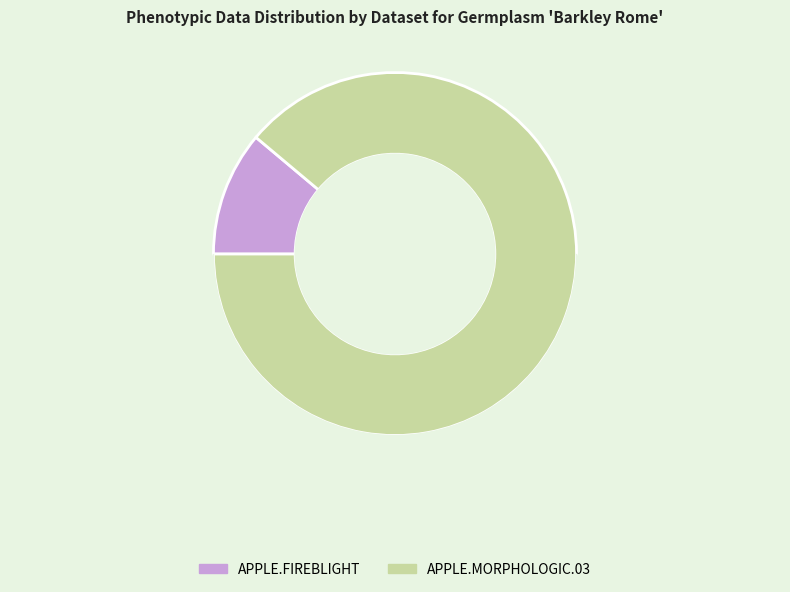

Between APPLE.MORPHOLOGIC.03 and APPLE.FIREBLIGHT, which is larger?

APPLE.MORPHOLOGIC.03